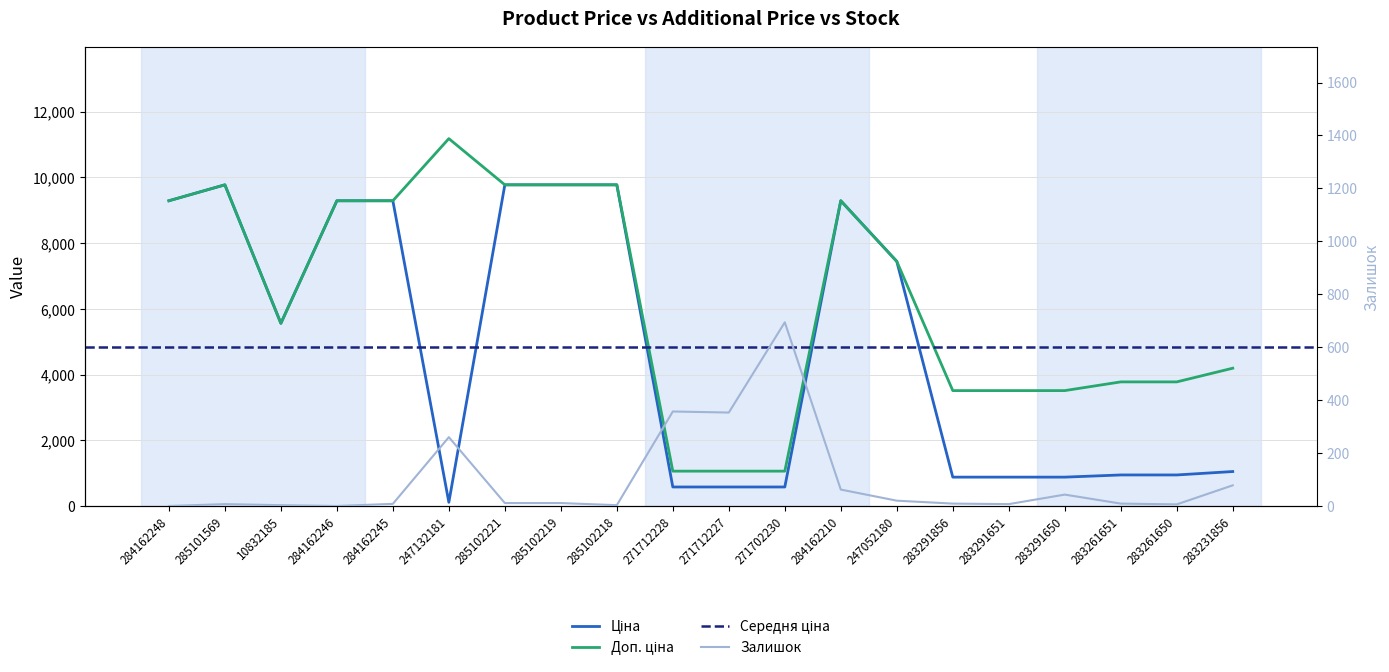

At 285102219, list the series in order from largest to smallest.

Ціна, Доп. ціна, Залишок